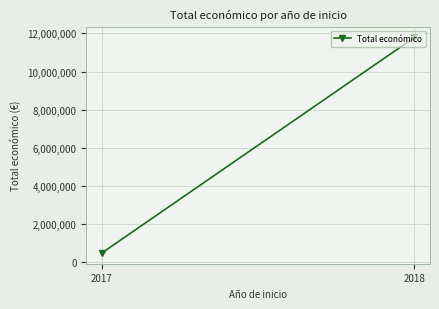

Is this an area chart (filled region under the line)?

No